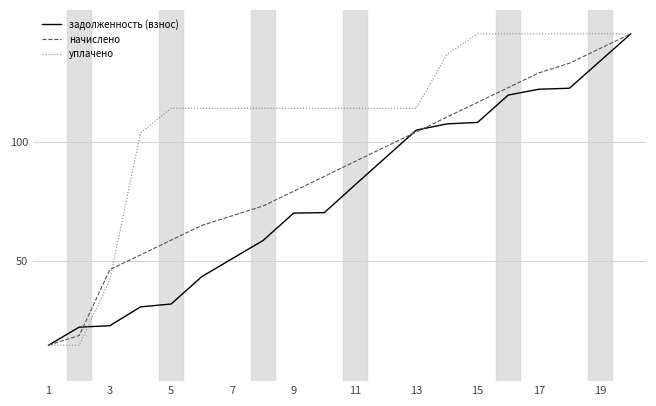

What is the difference between the maximum and minimum values in the задолженность (взнос) series?

130.0